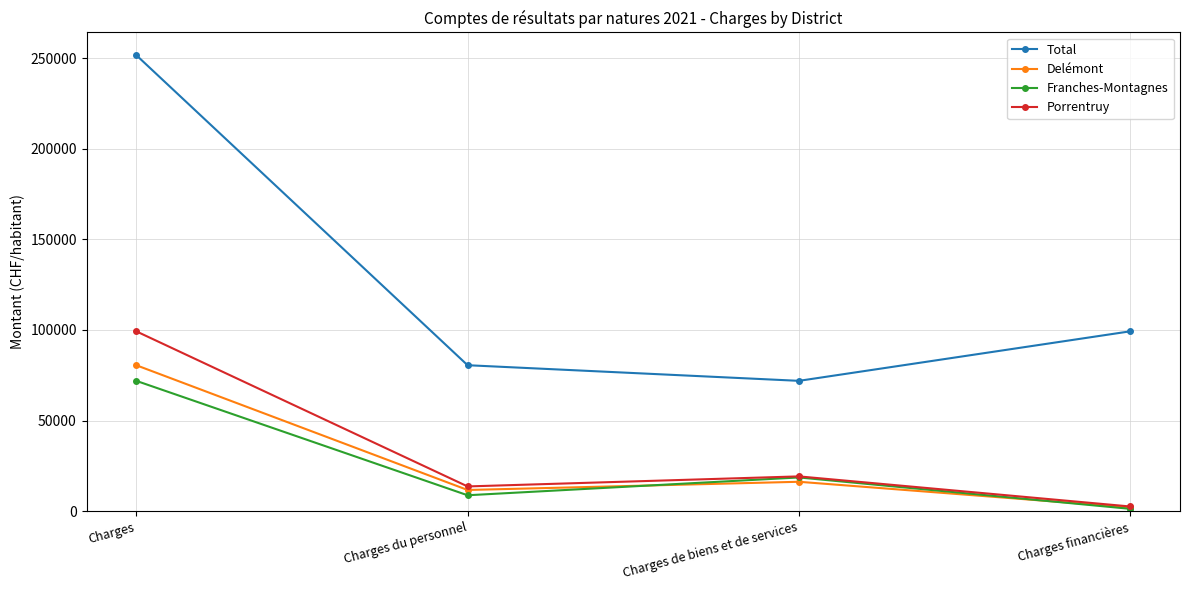

The Total series shows 251698.0 at Charges. True or false?

True